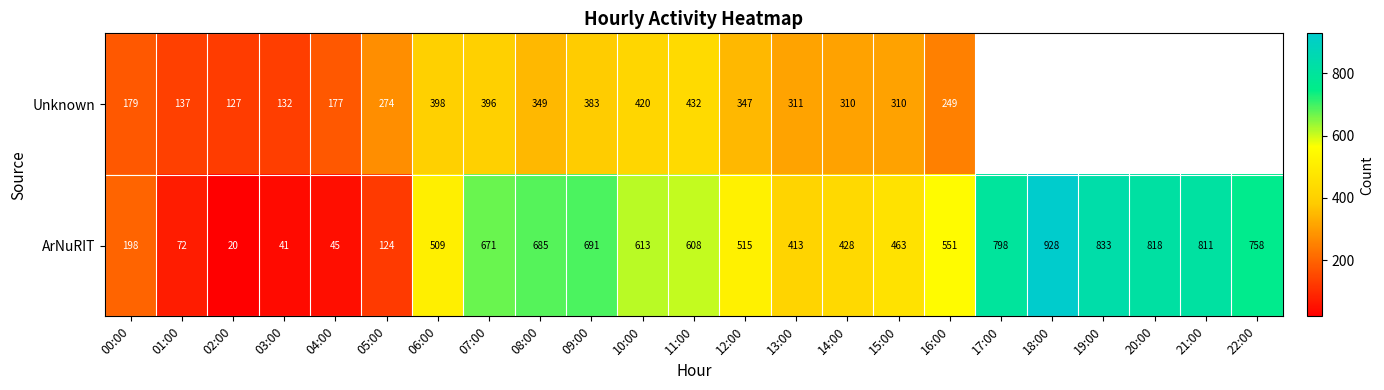

Which category has the highest value across all series?

18:00